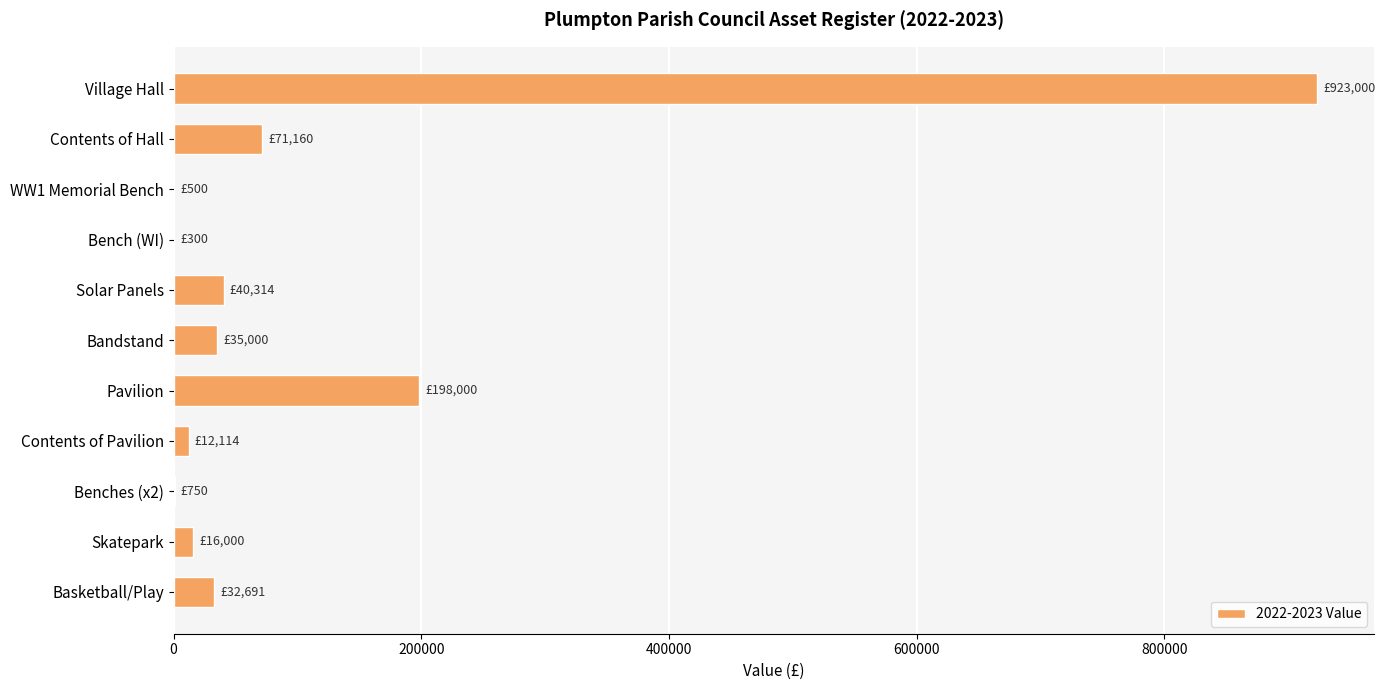

What is the maximum value shown in the chart?

923000.0